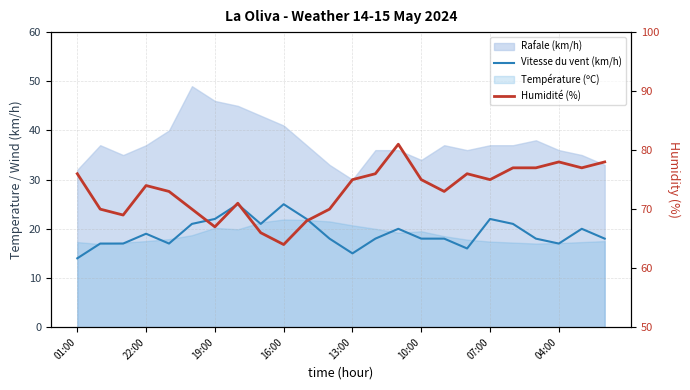

Which label corresponds to the smallest value in the chart?

01:00